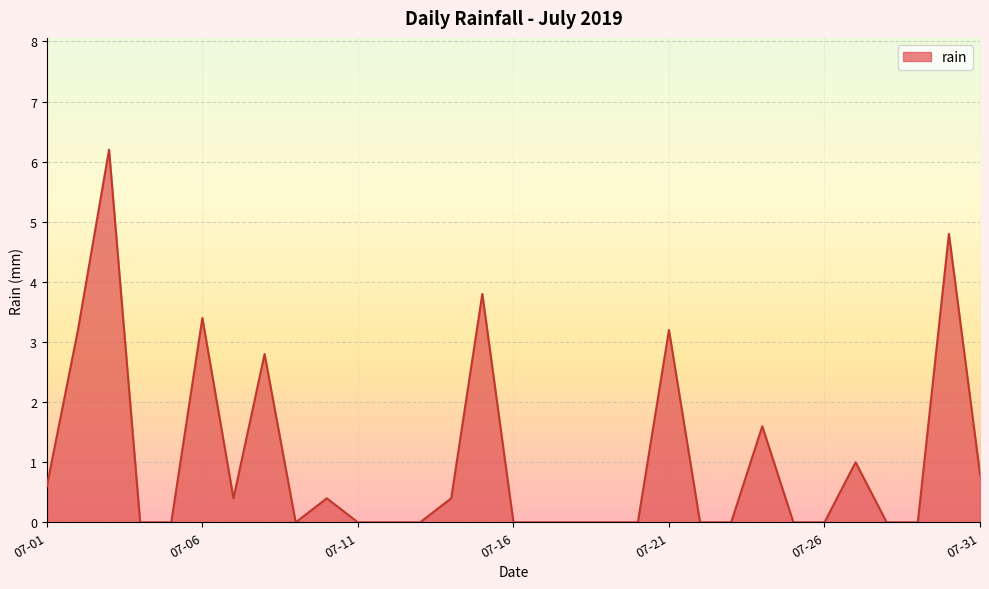

What is the difference between the maximum and minimum values?

6.2